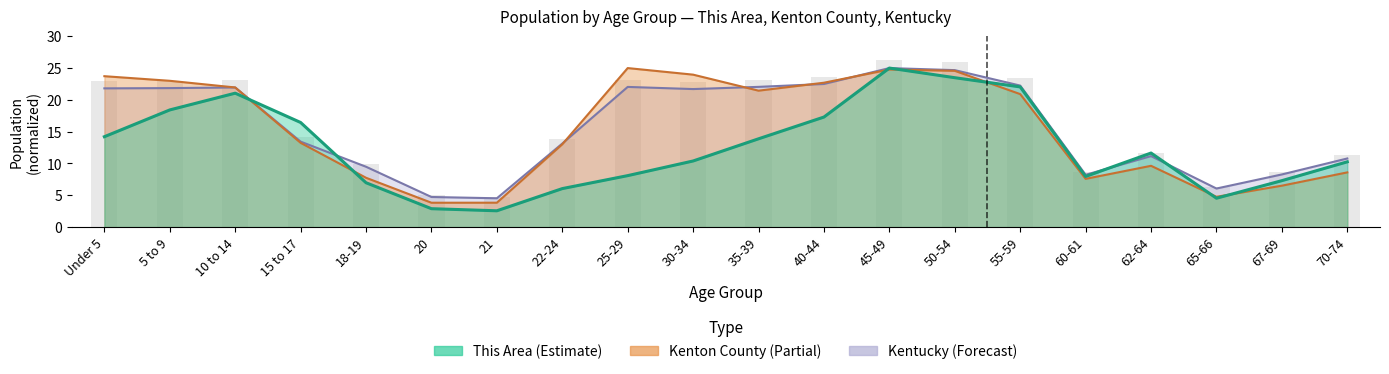

Reading right to left, list all the values displayed in this chart.

This Area: 10.3	7.3	4.5	11.6	8.0	22.0	23.5	25.0	17.3	13.9	10.4	8.1	6.1	2.6	2.9	7.0	16.4	21.1	18.4	14.2
Kenton County: 8.6	6.5	4.8	9.6	7.6	20.9	24.6	24.8	22.7	21.4	24.0	25.0	13.0	3.8	3.8	7.8	13.2	22.0	23.0	23.7
Kentucky: 10.8	8.3	6.1	11.2	8.2	22.2	24.7	25.0	22.5	22.0	21.7	22.0	13.1	4.5	4.7	9.5	13.4	21.9	21.9	21.8